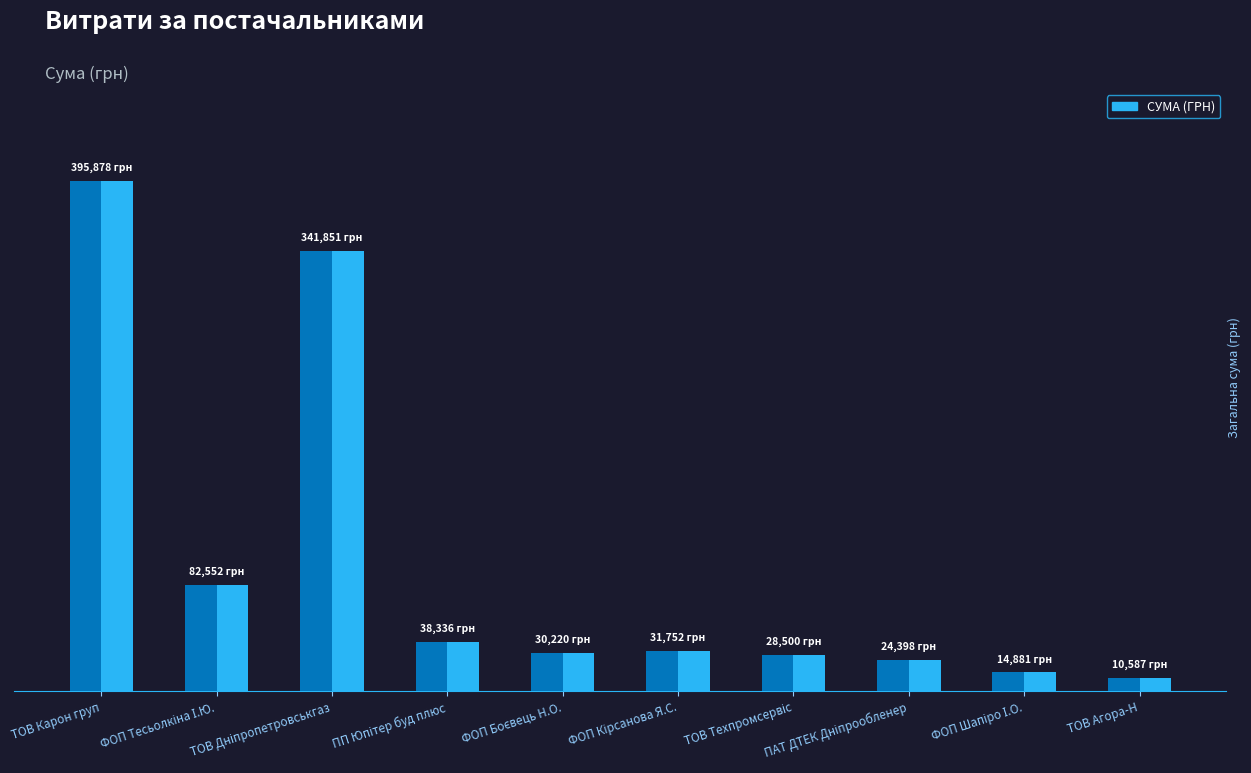

The chart shows a value of 14881.1 at ФОП "Шапіро І.О.". True or false?

True